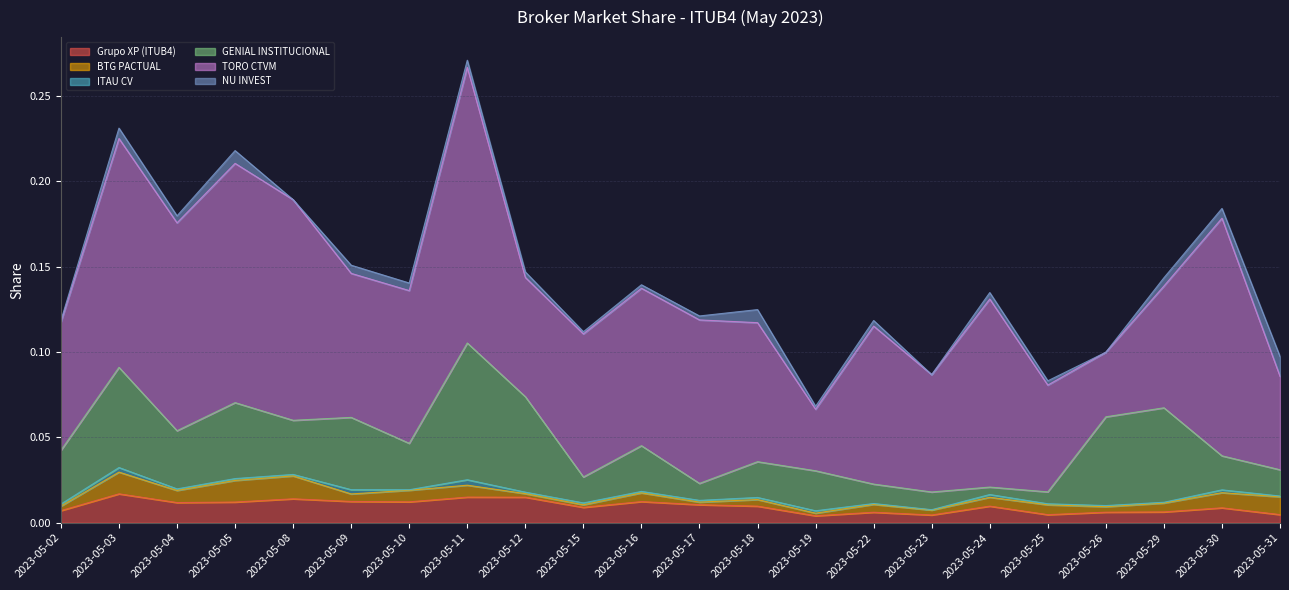

True or false: NU INVEST and GENIAL INSTITUCIONAL cross at least once.

False